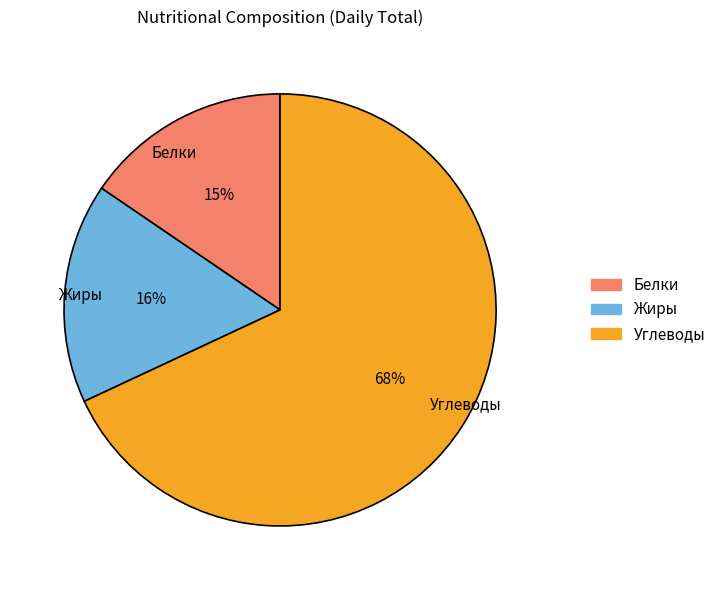

Which has a higher value, Углеводы or Жиры?

Углеводы